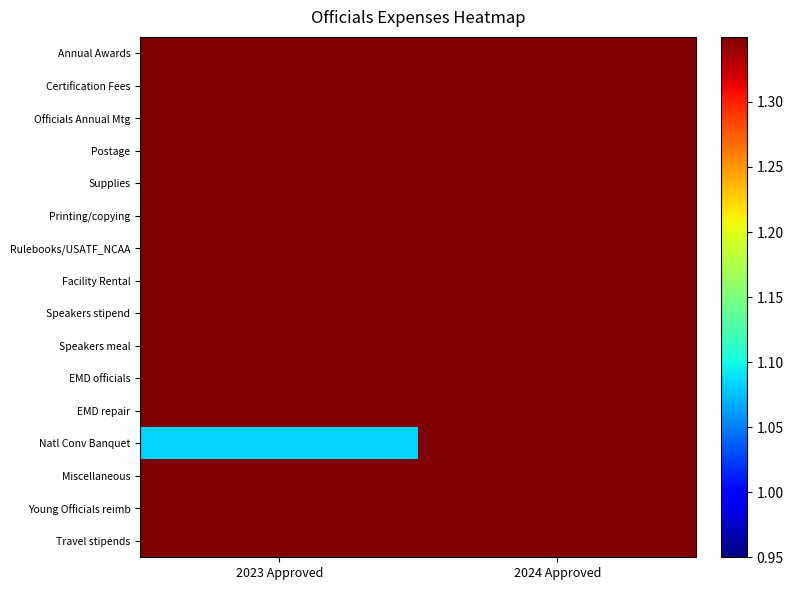

How many categories are shown in the chart?

2